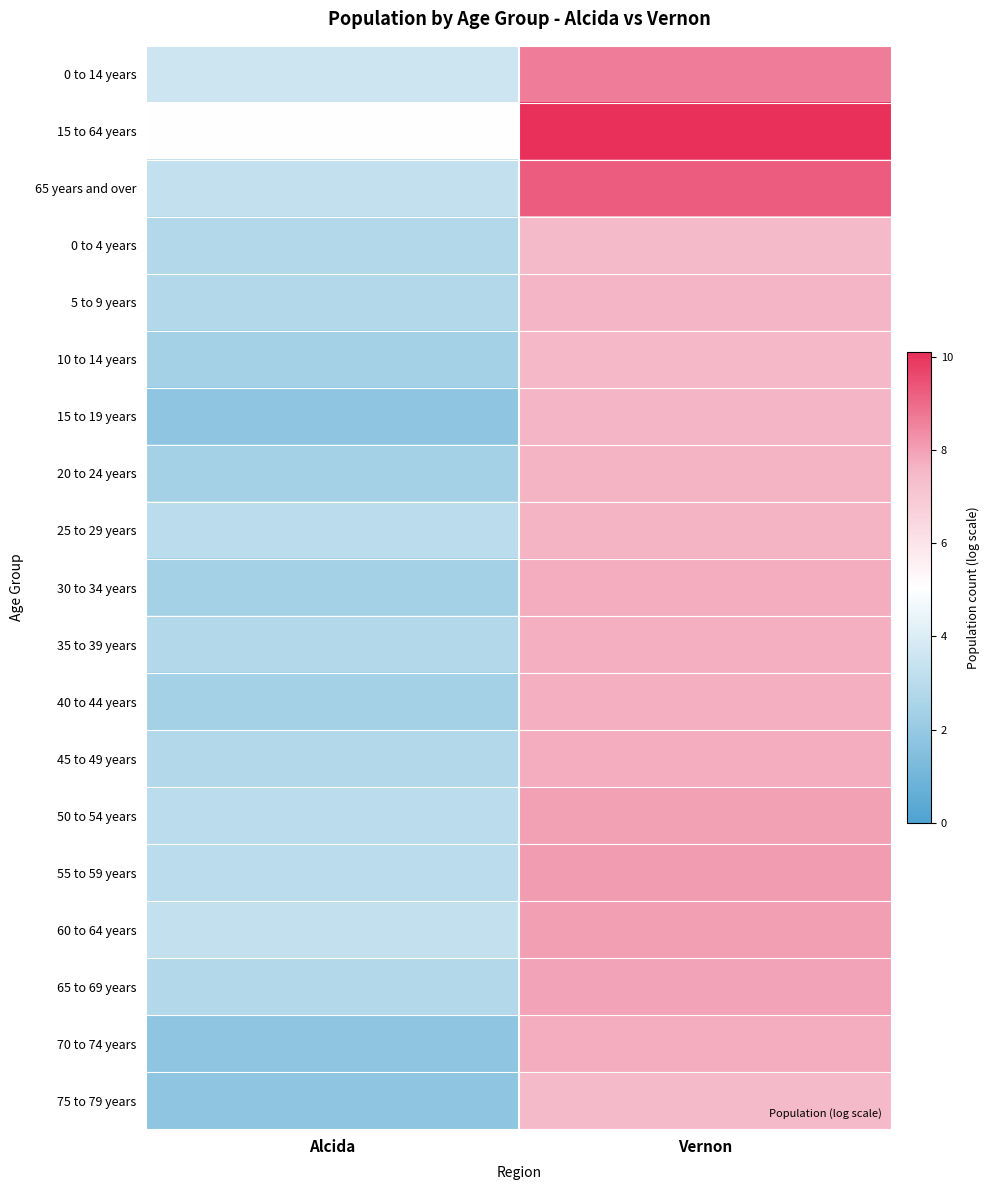

Reading left to right, extract all data points from this chart.

0 to 14 years: Alcida=3.6	Vernon=8.6
15 to 64 years: Alcida=5.0	Vernon=10.1
65 years and over: Alcida=3.3	Vernon=9.2
0 to 4 years: Alcida=2.8	Vernon=7.5
5 to 9 years: Alcida=2.8	Vernon=7.6
10 to 14 years: Alcida=2.4	Vernon=7.6
15 to 19 years: Alcida=1.8	Vernon=7.6
20 to 24 years: Alcida=2.4	Vernon=7.6
25 to 29 years: Alcida=3.0	Vernon=7.6
30 to 34 years: Alcida=2.4	Vernon=7.7
35 to 39 years: Alcida=2.8	Vernon=7.7
40 to 44 years: Alcida=2.4	Vernon=7.7
45 to 49 years: Alcida=2.8	Vernon=7.7
50 to 54 years: Alcida=3.0	Vernon=8.0
55 to 59 years: Alcida=3.0	Vernon=8.1
60 to 64 years: Alcida=3.3	Vernon=8.0
65 to 69 years: Alcida=2.8	Vernon=8.0
70 to 74 years: Alcida=1.8	Vernon=7.7
75 to 79 years: Alcida=1.8	Vernon=7.5